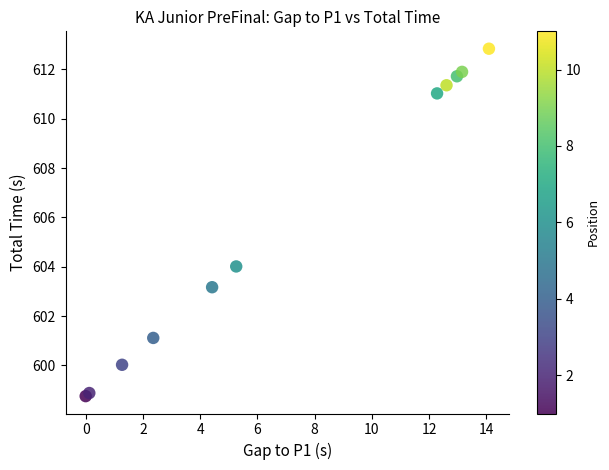

What Y value in the scatter plot is closest to 605?

604.0